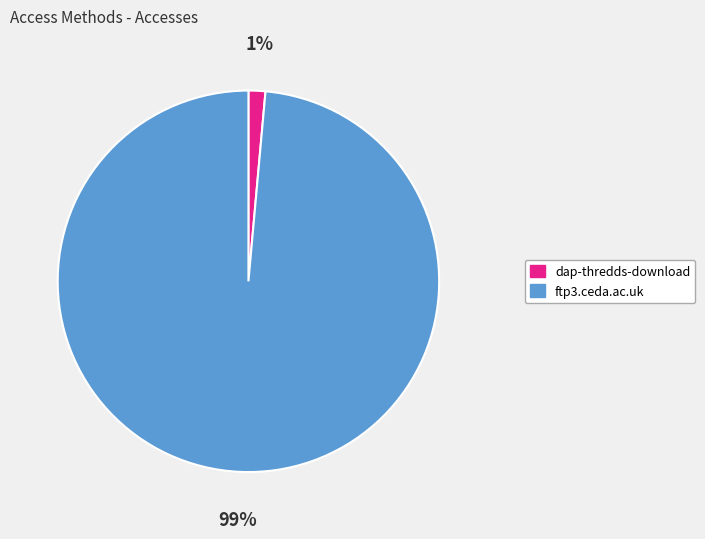

Do ftp3.ceda.ac.uk and dap-thredds-download together represent more than half of the pie?

Yes